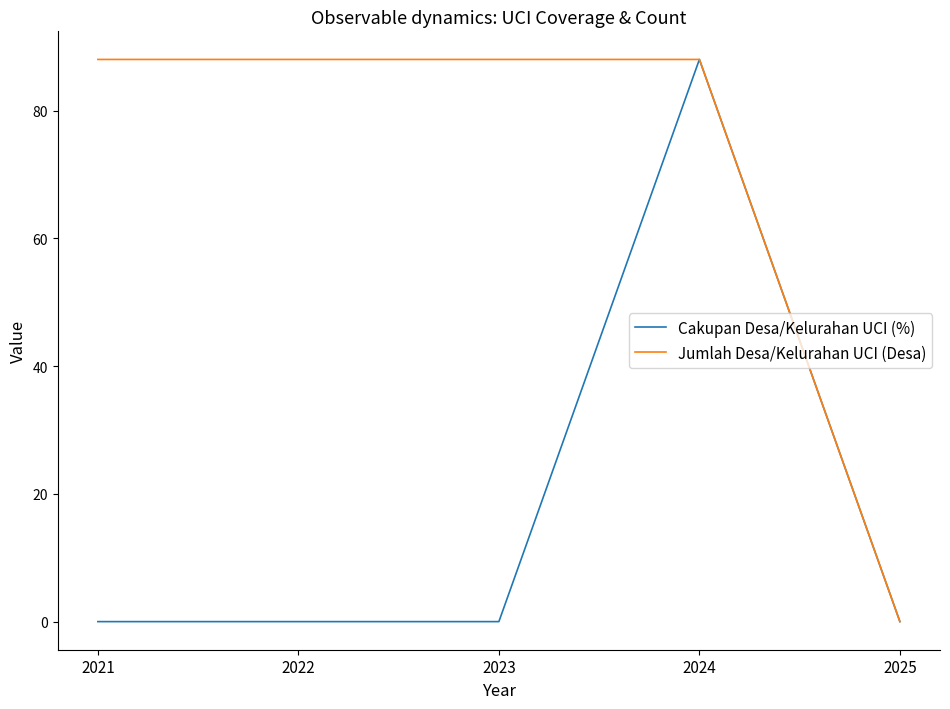

Reading right to left, what are all the values shown in this chart?

Cakupan Desa/Kelurahan UCI (%): 2025=0	2024=88	2023=0	2022=0	2021=0
Jumlah Desa/Kelurahan UCI (Desa): 2025=0	2024=88	2023=88	2022=88	2021=88